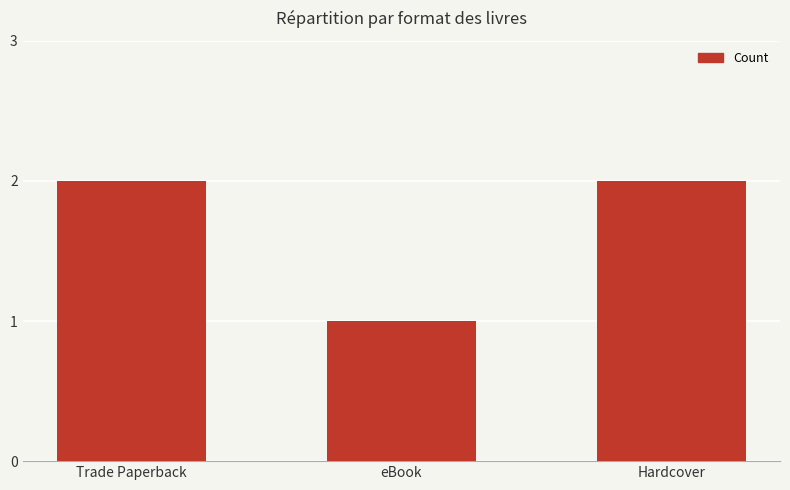

The chart shows a value of 2 at Trade Paperback. True or false?

True